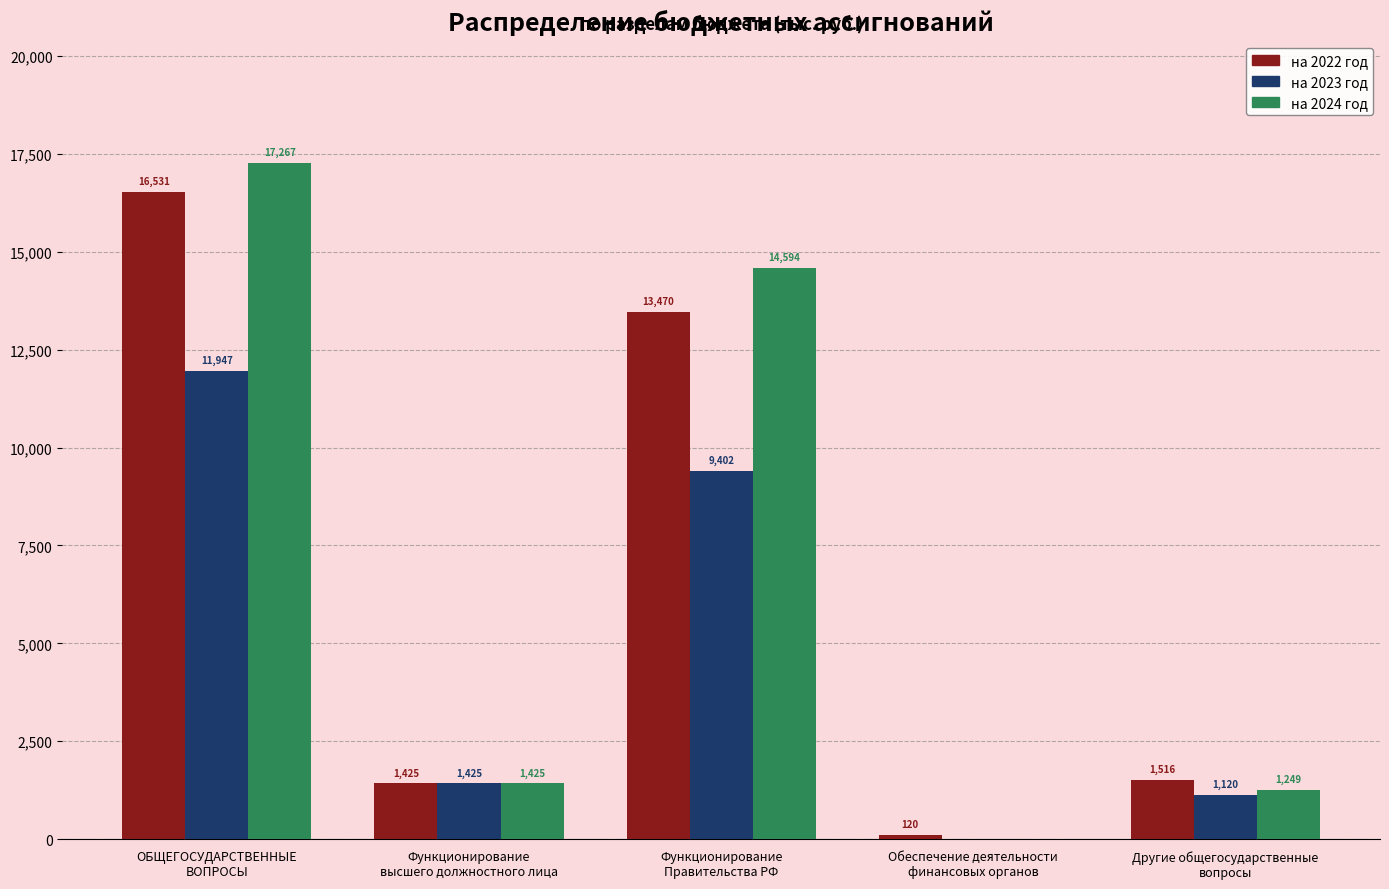

Is the value of на 2023 год at Другие общегосударственные
вопросы greater than the value of на 2022 год at Обеспечение деятельности
финансовых органов?

Yes